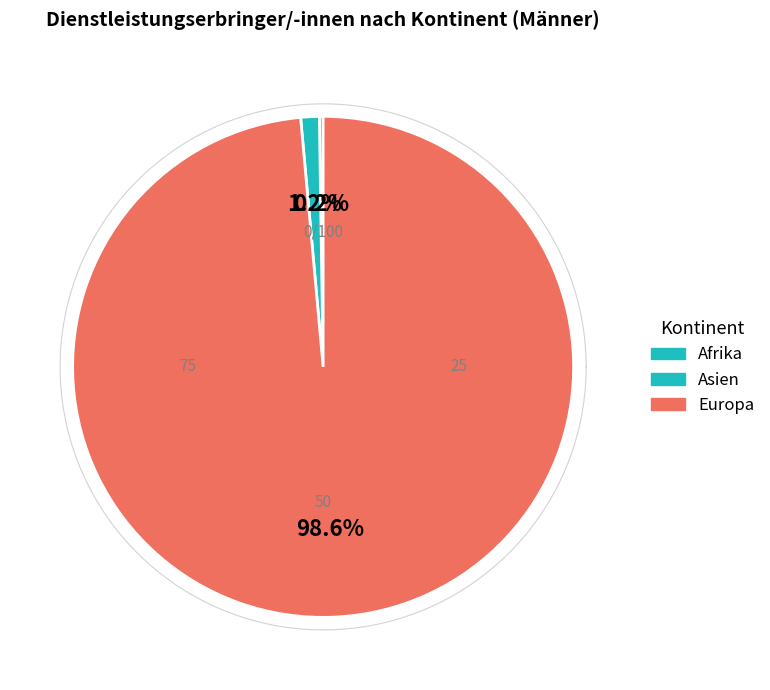

To the nearest percent, what is the combined percentage of Asien and Afrika?

1%